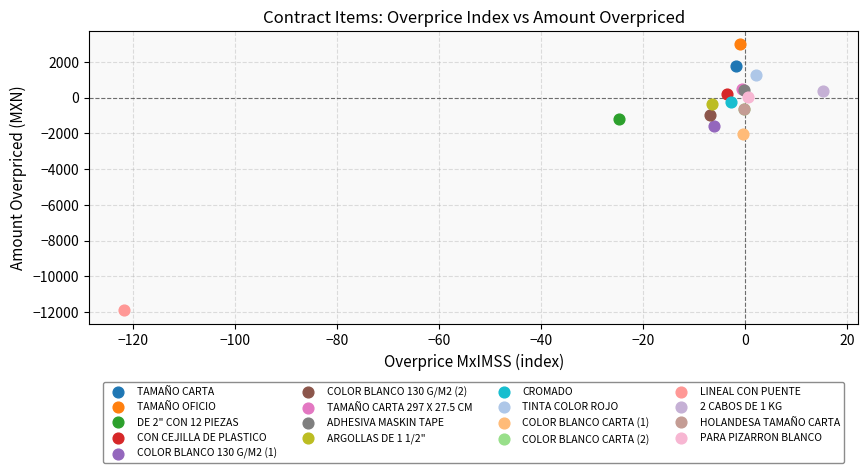

What are all the series names shown in the legend?

TAMAÑO CARTA, TAMAÑO OFICIO, DE 2" CON 12 PIEZAS, CON CEJILLA DE PLASTICO, COLOR BLANCO 130 G/M2 (1), COLOR BLANCO 130 G/M2 (2), TAMAÑO CARTA 297 X 27.5 CM, ADHESIVA MASKIN TAPE, ARGOLLAS DE 1 1/2", CROMADO, TINTA COLOR ROJO, COLOR BLANCO CARTA (1), COLOR BLANCO CARTA (2), LINEAL CON PUENTE, 2 CABOS DE 1 KG, HOLANDESA TAMAÑO CARTA, PARA PIZARRON BLANCO